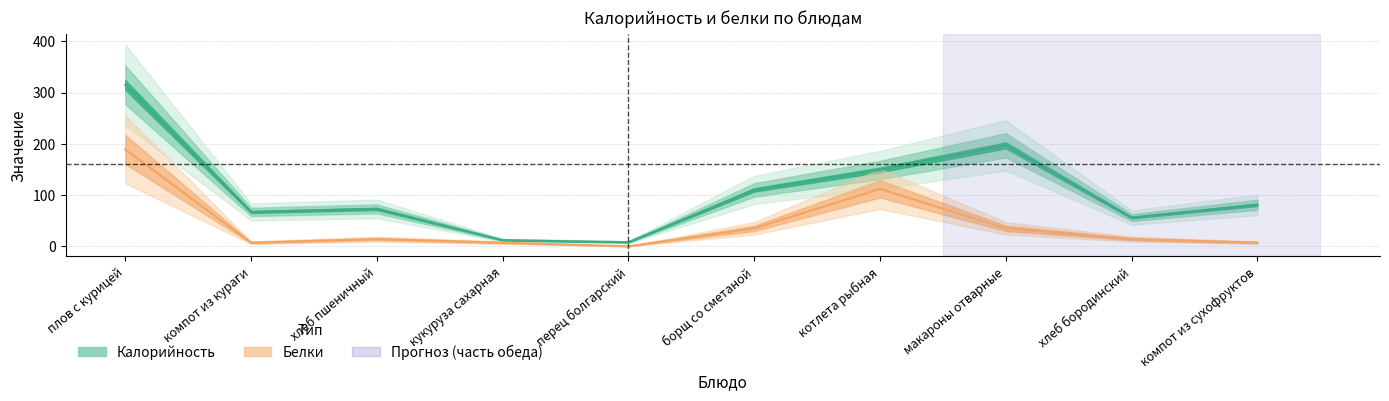

Rank the series at борщ со сметаной from lowest to highest value.

Белки, Калорийность